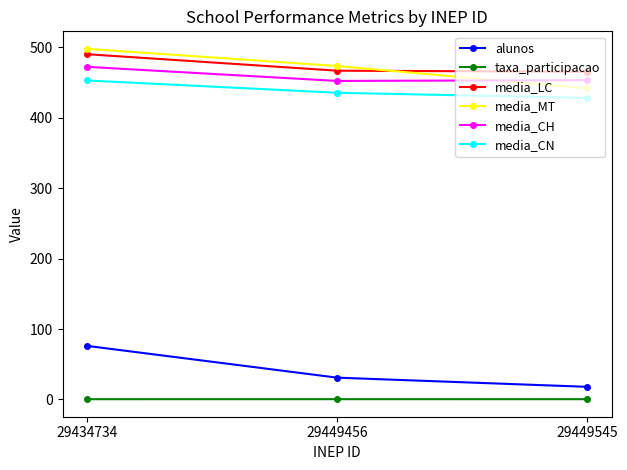

What is the total value across all series at 29449456?

1859.0